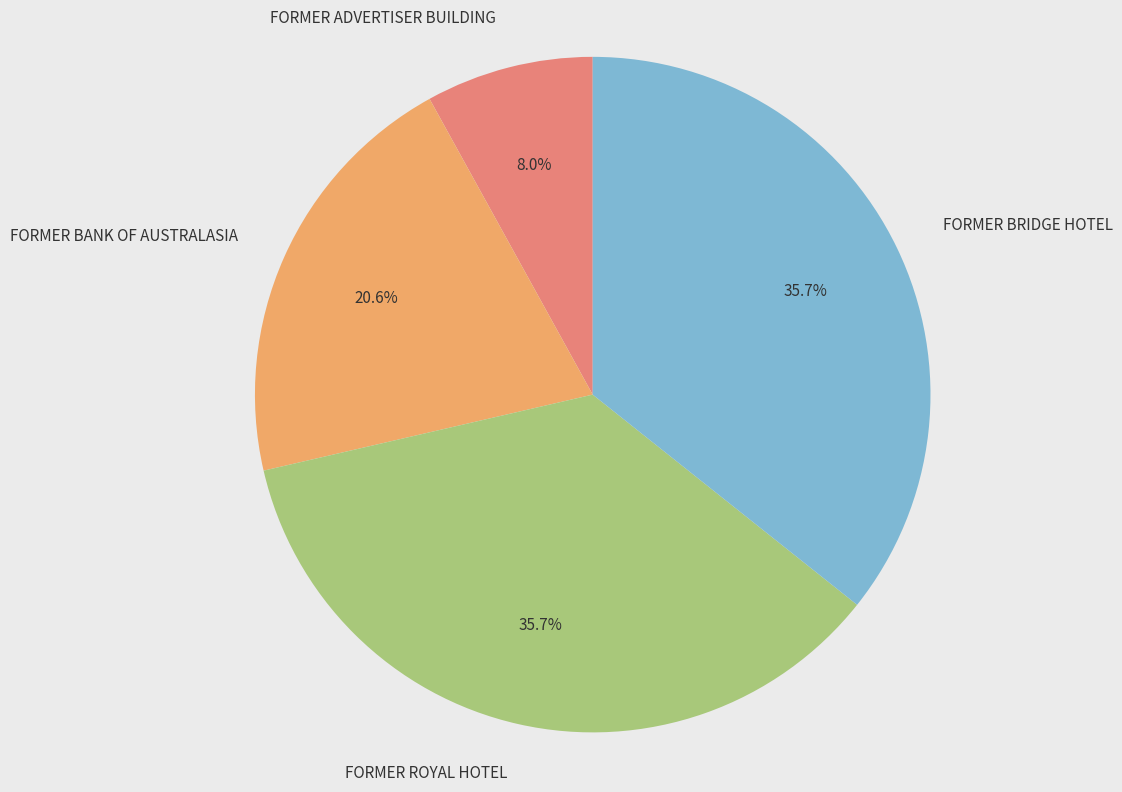

What percentage do FORMER BANK OF AUSTRALASIA and FORMER ROYAL HOTEL together represent?

56.3%